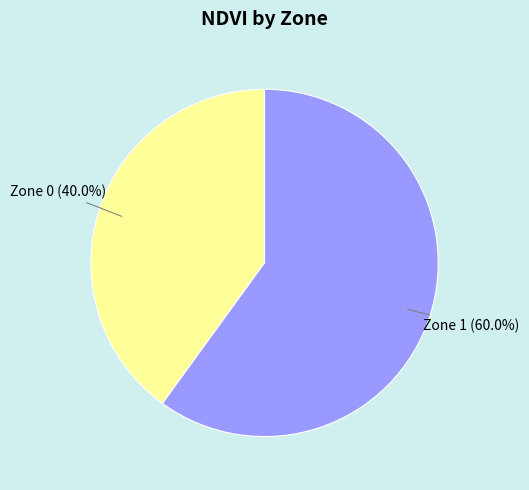

Does any single category account for the majority?

Yes